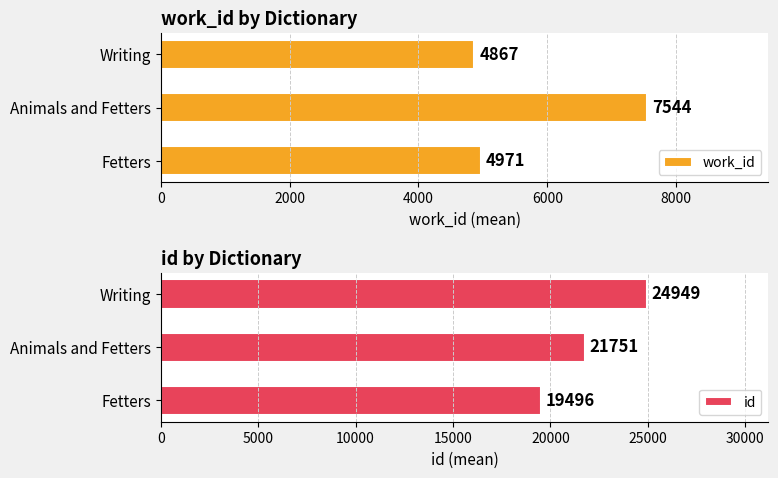

How many bars are there in total?

6